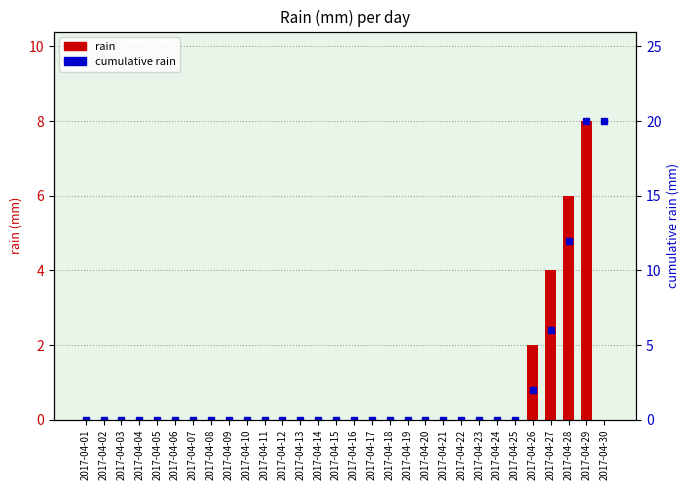

The rain series shows 0 at 2017-04-02. True or false?

True